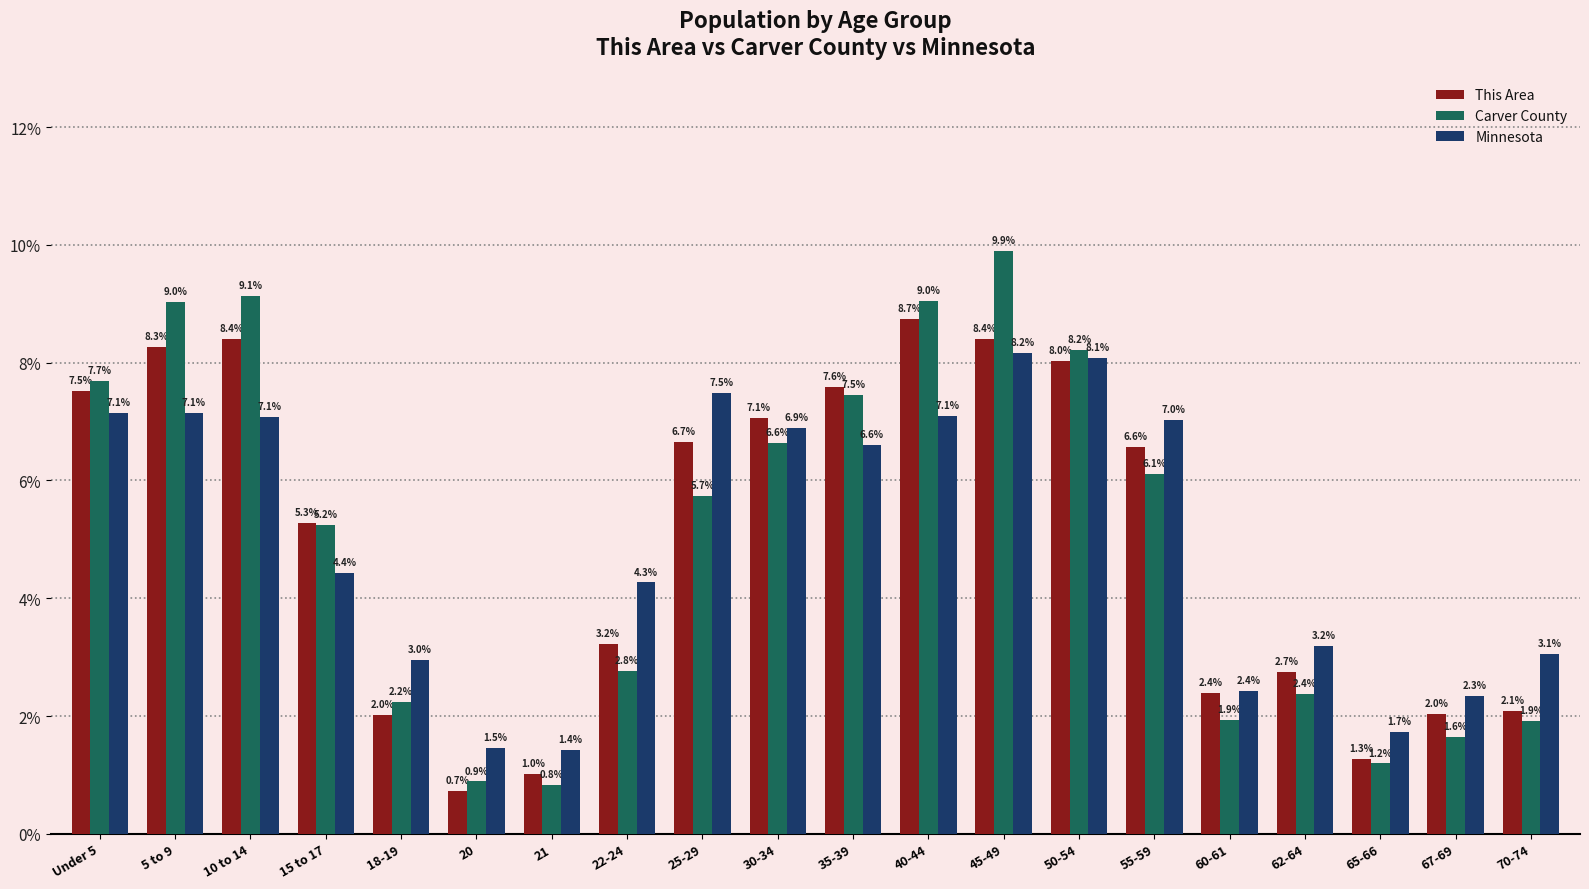

At which label is Minnesota closest to 4?

22-24